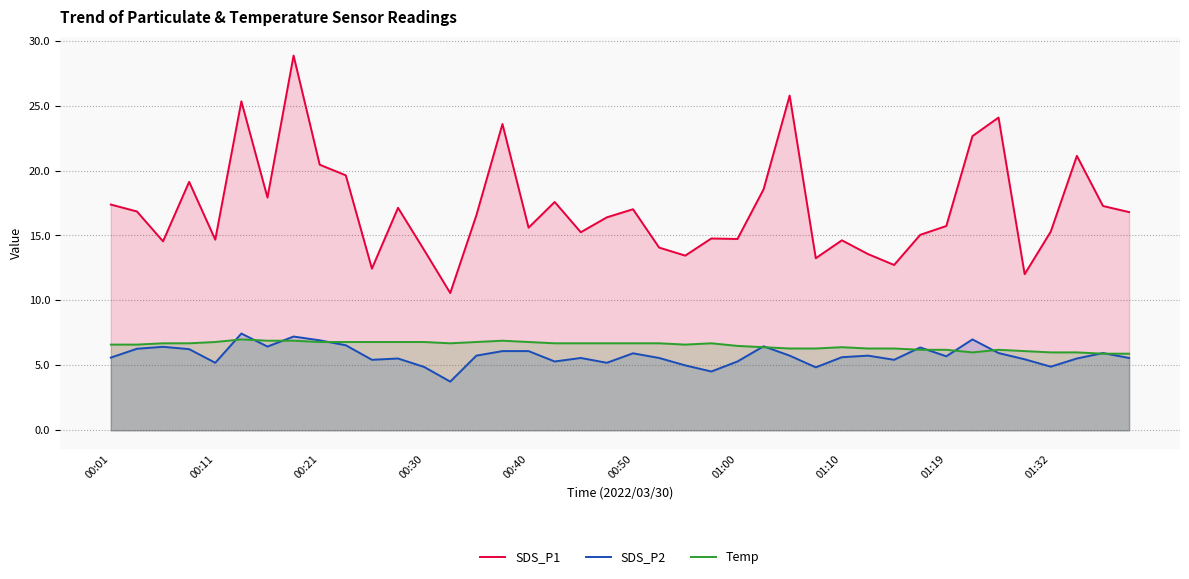

What is the total value across all series at 00:30?

25.6